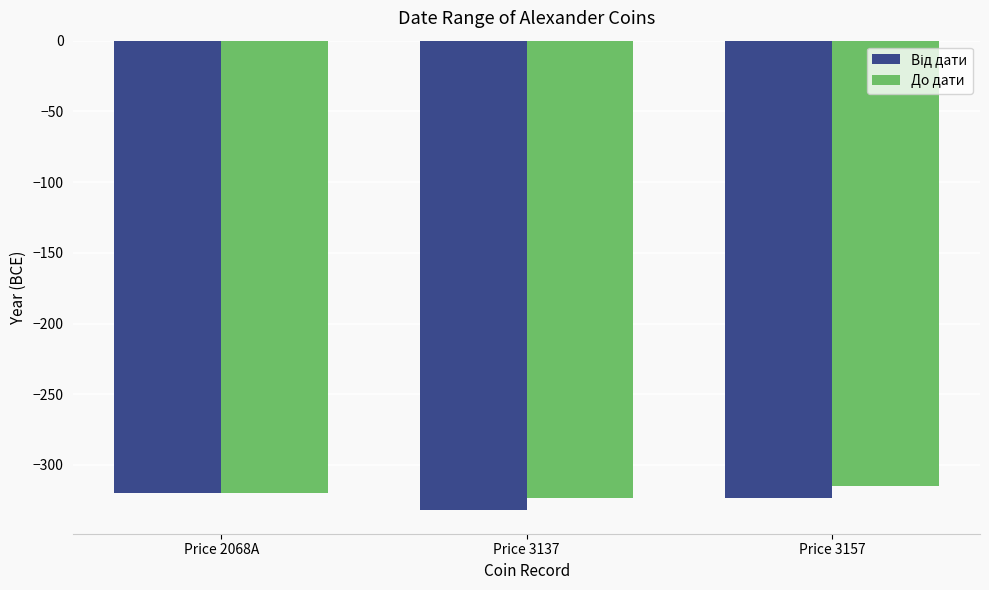

Read the До дати value at Price 3157.

-315